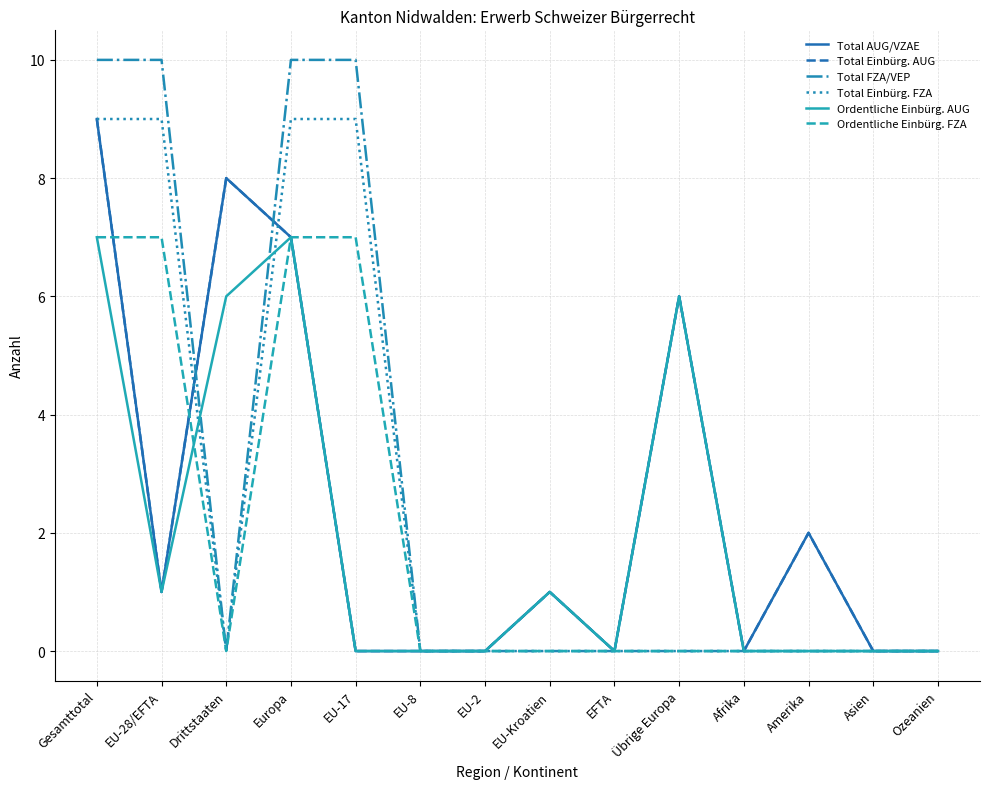

Between EU-28/EFTA and Drittstaaten, which is larger?

Drittstaaten